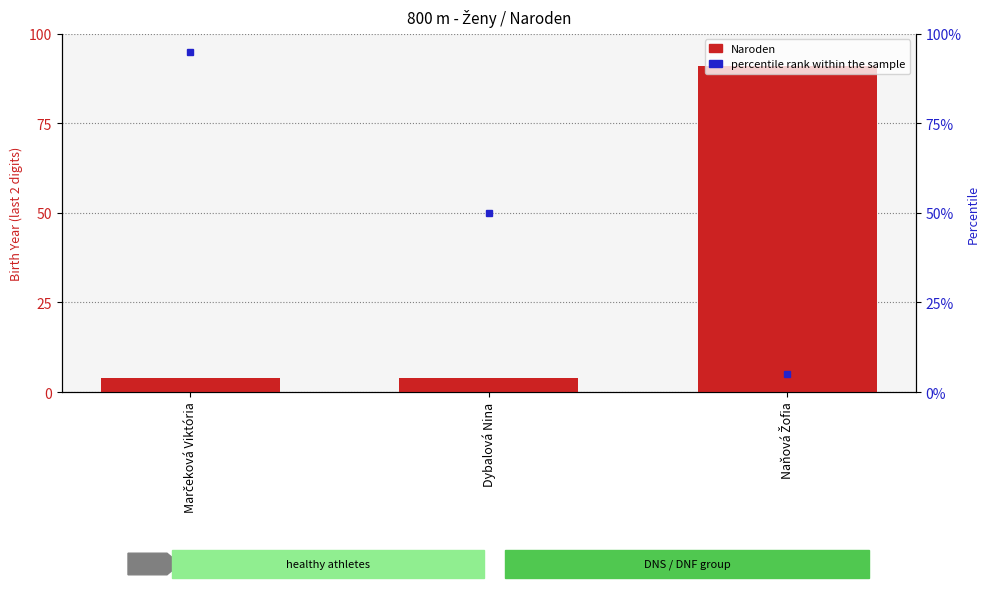

Does the chart contain any negative values?

No